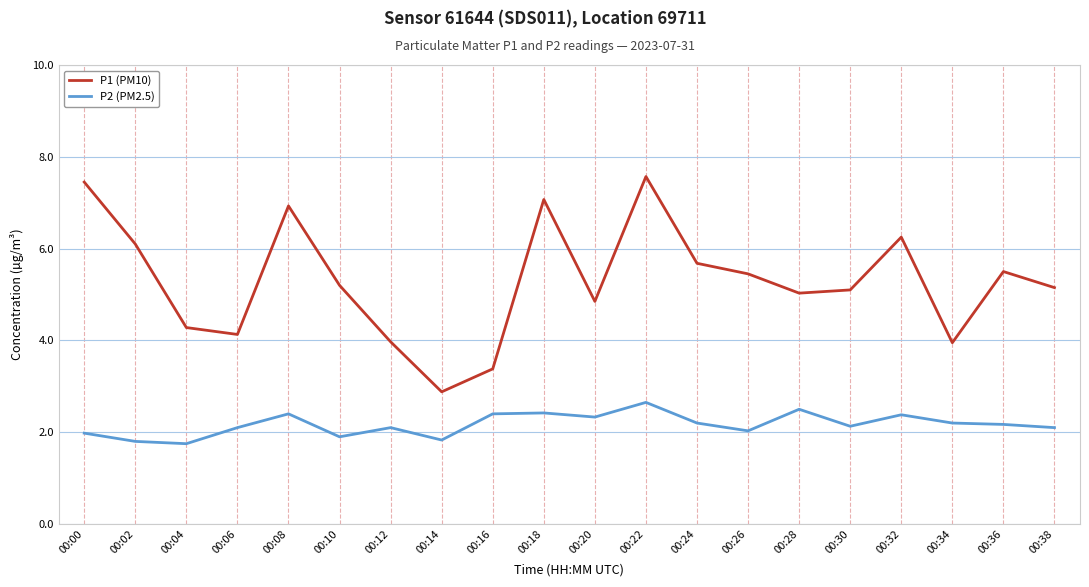

Where is the first local maximum for P2 (PM2.5)?

00:08